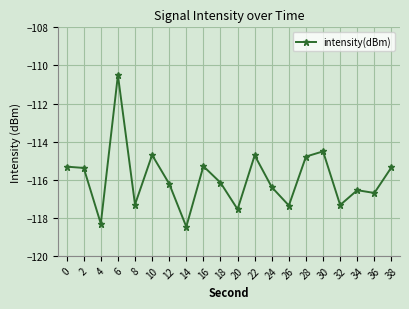

How many interior local valleys (lower than both neighbors) does the data have?

7